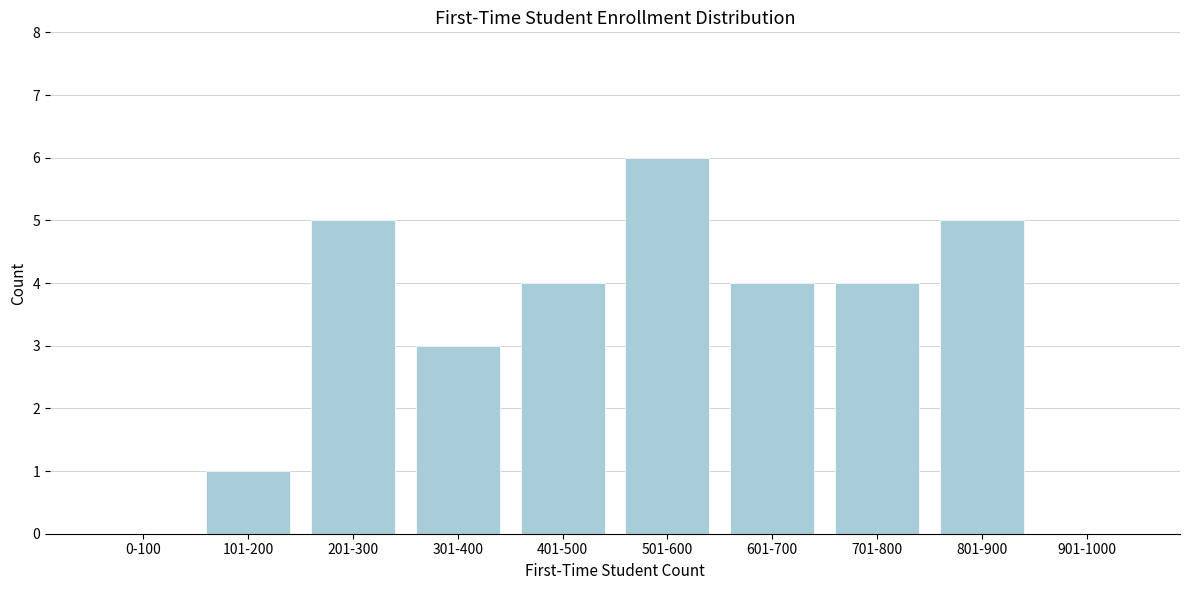

Reading left to right, list all the values displayed in this chart.

0-100=0	101-200=1	201-300=5	301-400=3	401-500=4	501-600=6	601-700=4	701-800=4	801-900=5	901-1000=0